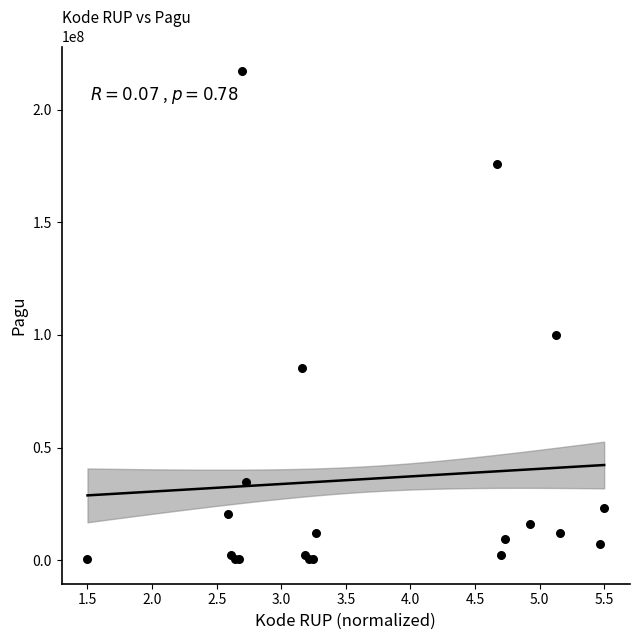

What Y value in the scatter plot is closest to 108800000?

99958000